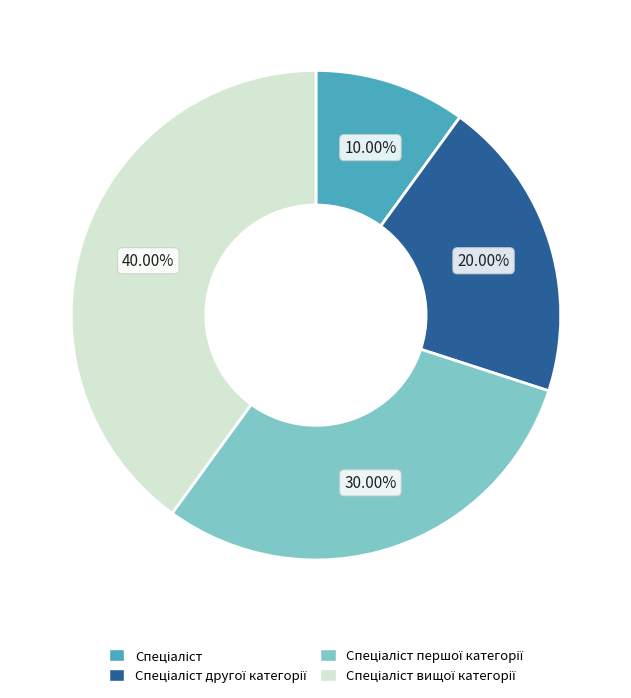

Does any single category account for the majority?

No